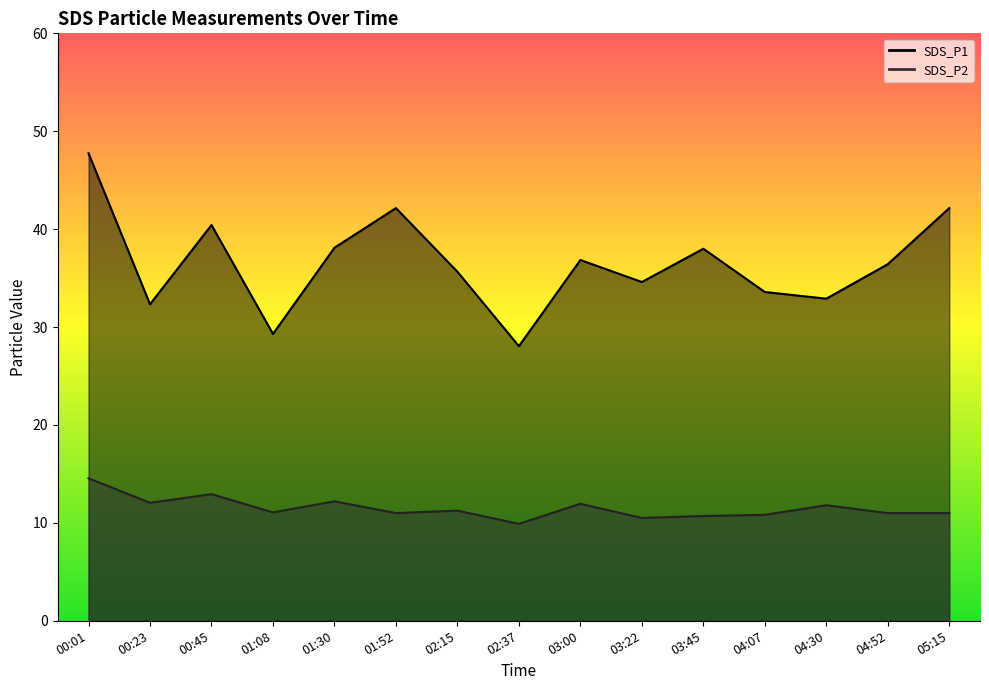

Which has a higher value, 02:15 or 05:15?

05:15